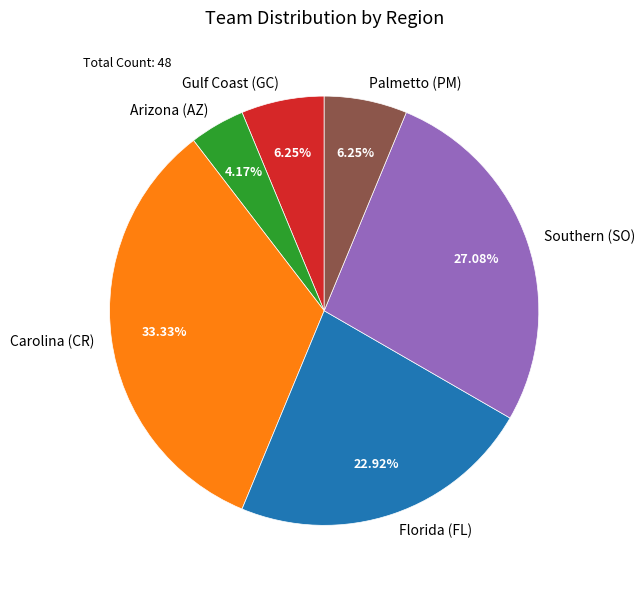

Does Carolina (CR) represent more than half of the total?

No